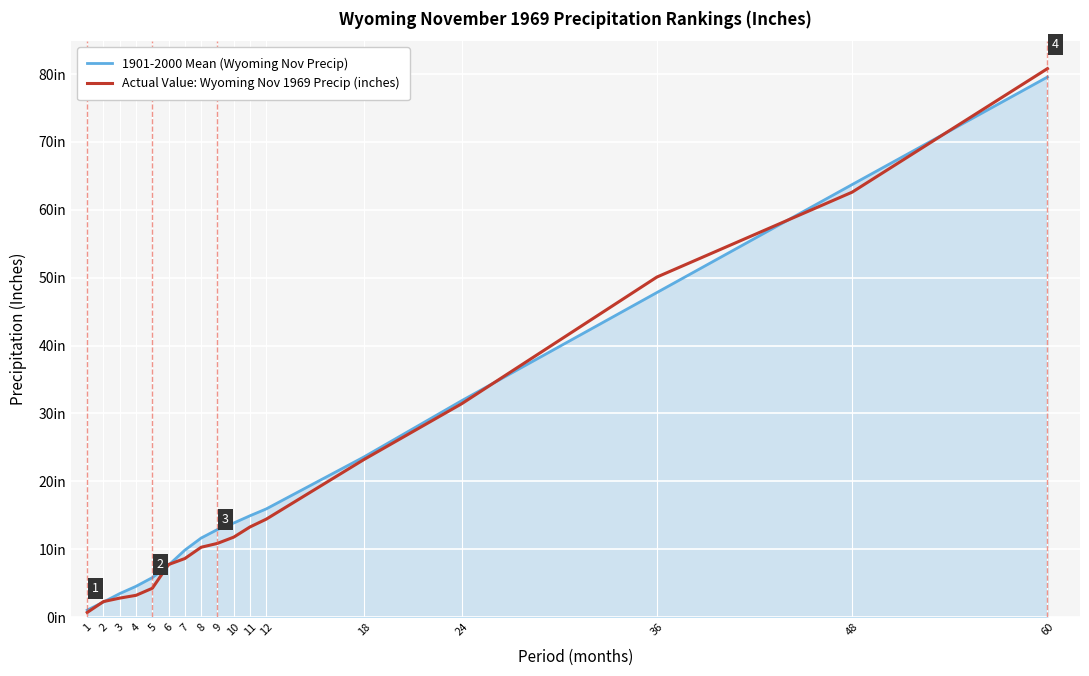

Which series has the largest total across all categories?

1901-2000 Mean (Wyoming Nov Precip)